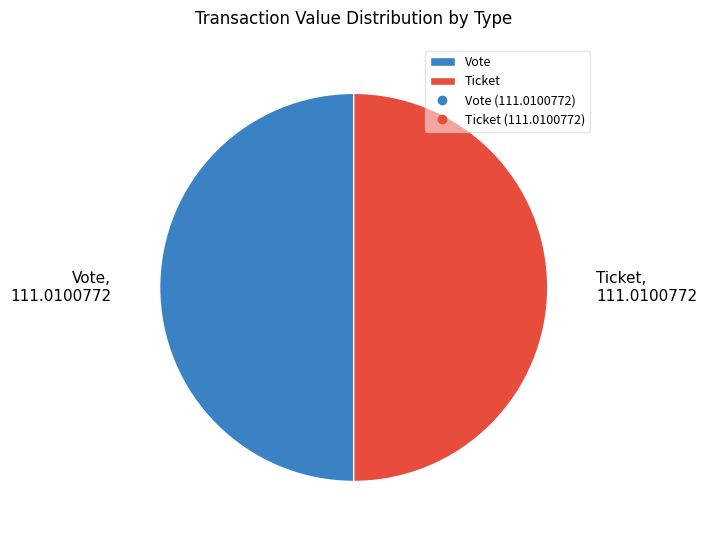

Approximately how many times larger is the value at Vote compared to Ticket?

1.0